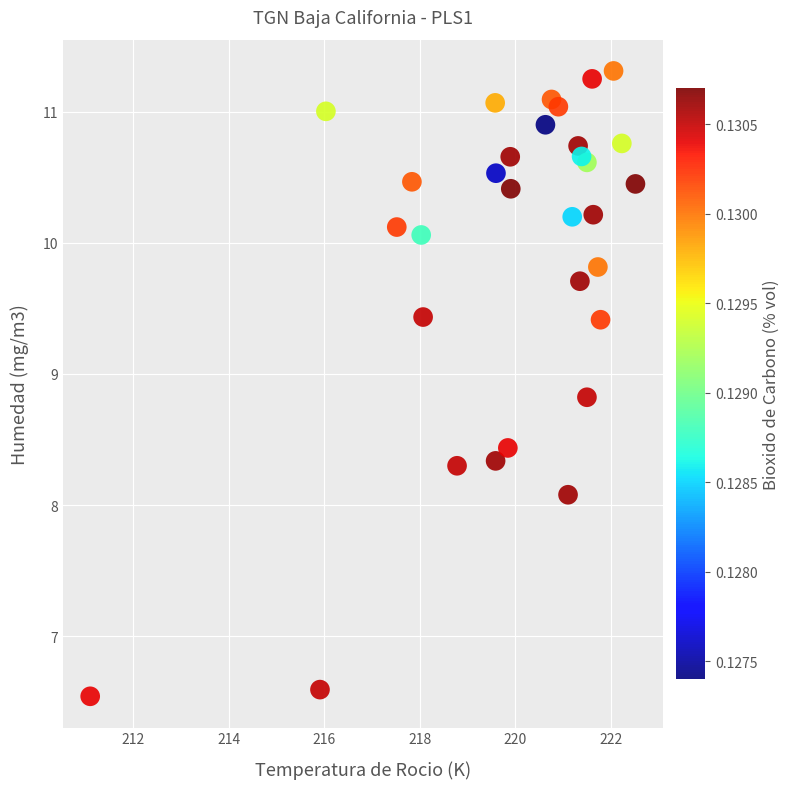

What Y value in the scatter plot is closest to 8?

8.1